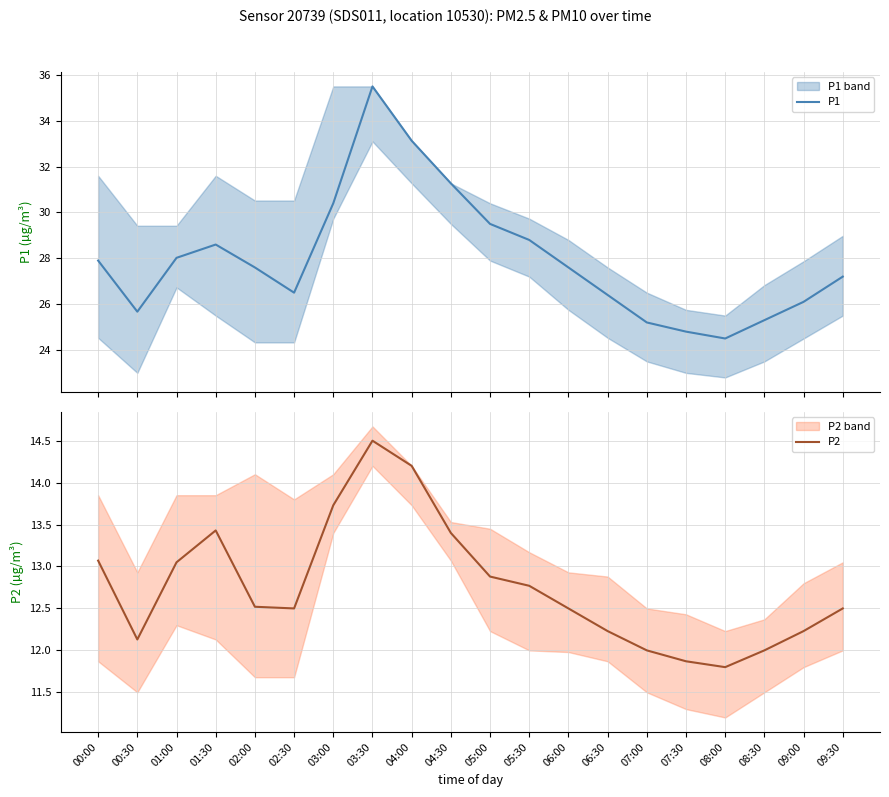

What is the total value across all series at 02:00?

40.1